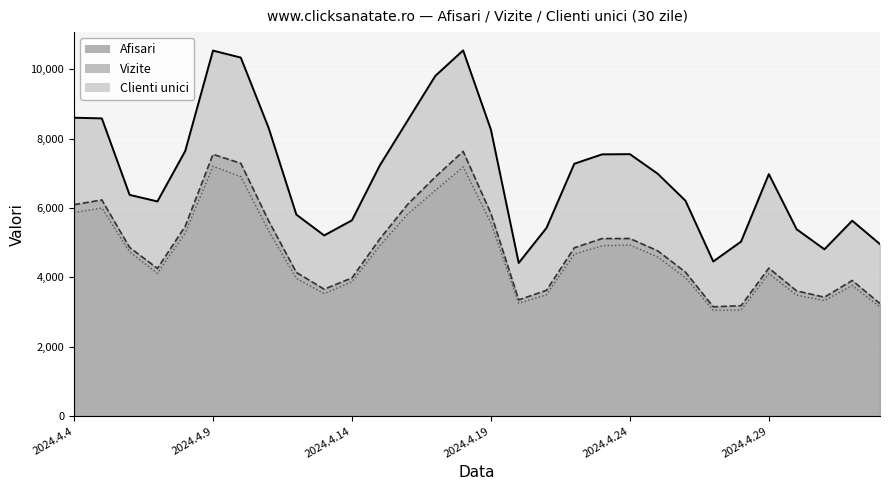

What is the label of the 21st point from the left?

2024.4.24